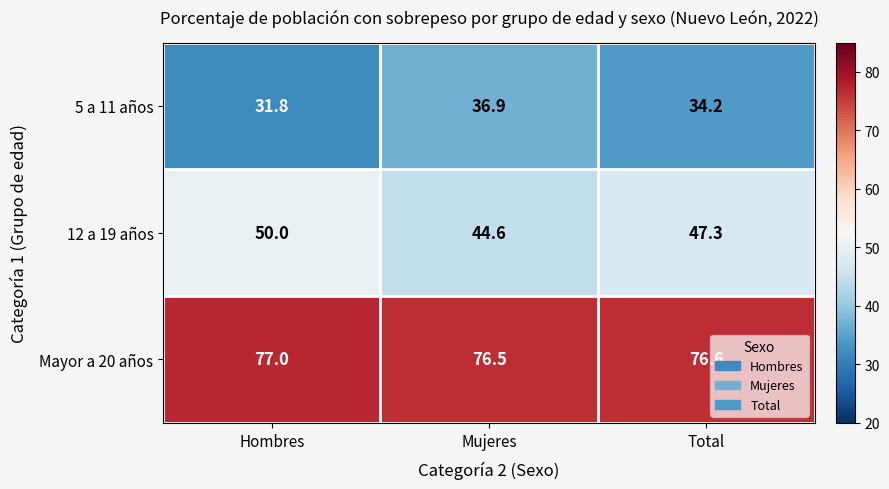

What is the total value across all series at Hombres?

158.8